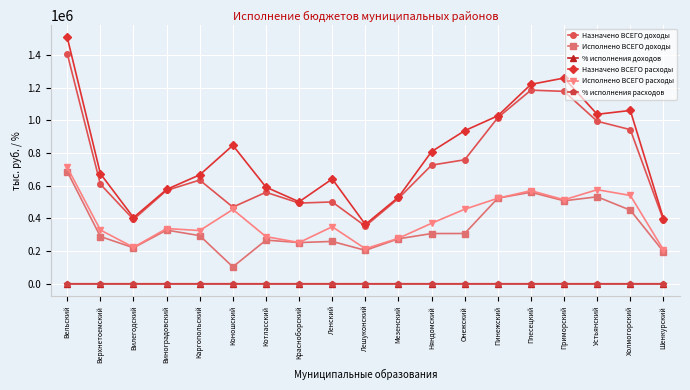

What are all the series names shown in the legend?

Назначено ВСЕГО доходы, Исполнено ВСЕГО доходы, % исполнения доходов, Назначено ВСЕГО расходы, Исполнено ВСЕГО расходы, % исполнения расходов